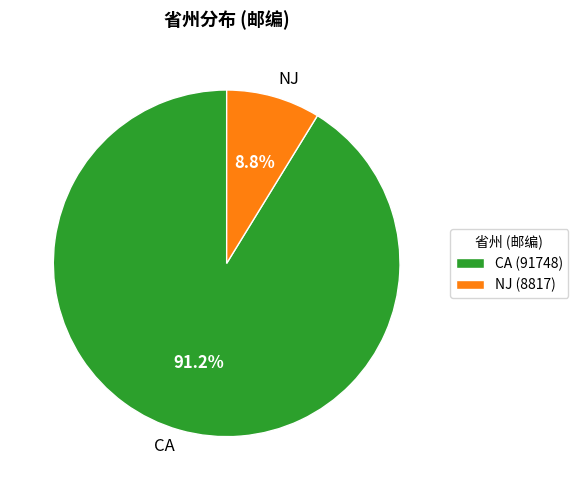

To the nearest percent, what is the combined percentage of CA and NJ?

100%